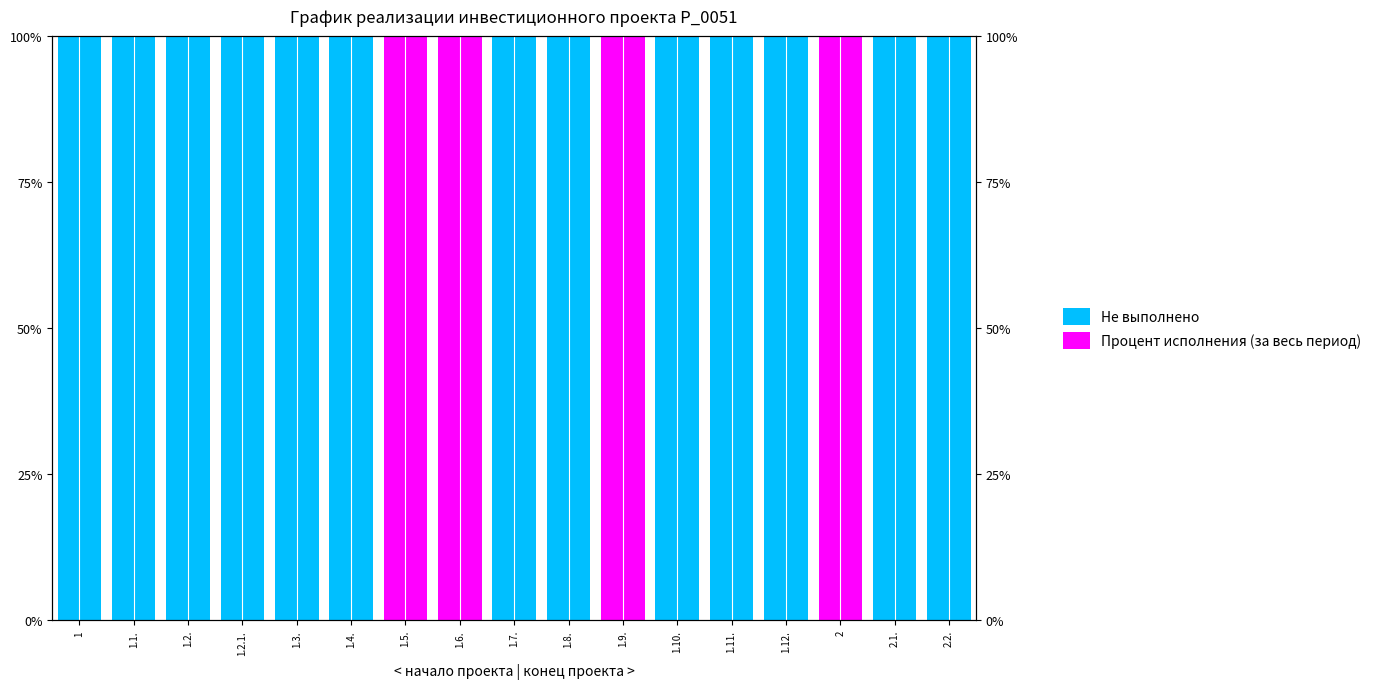

How many categories are shown in the chart?

17